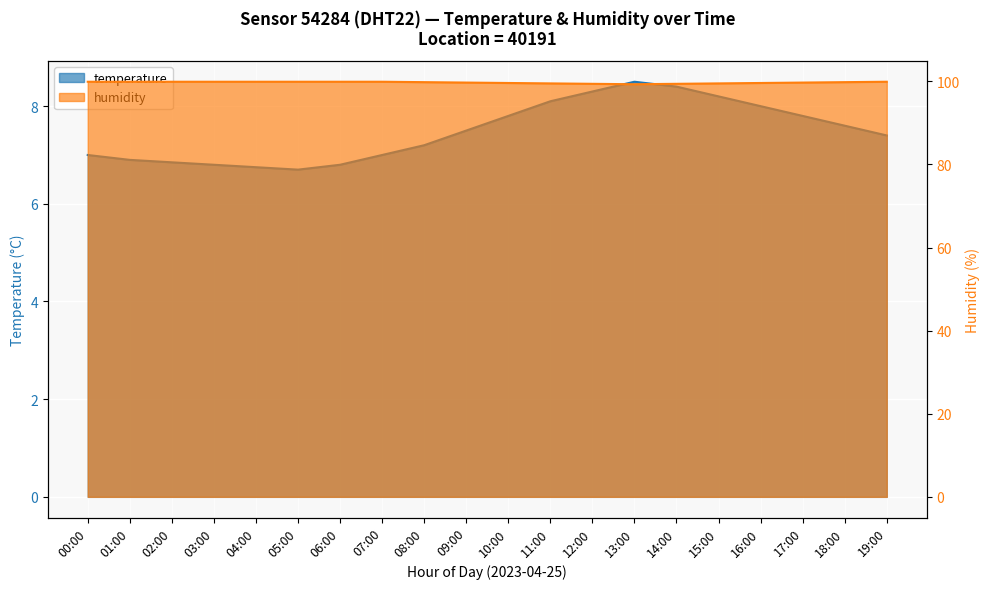

What is the difference between the highest and lowest values at 02:00?

93.1